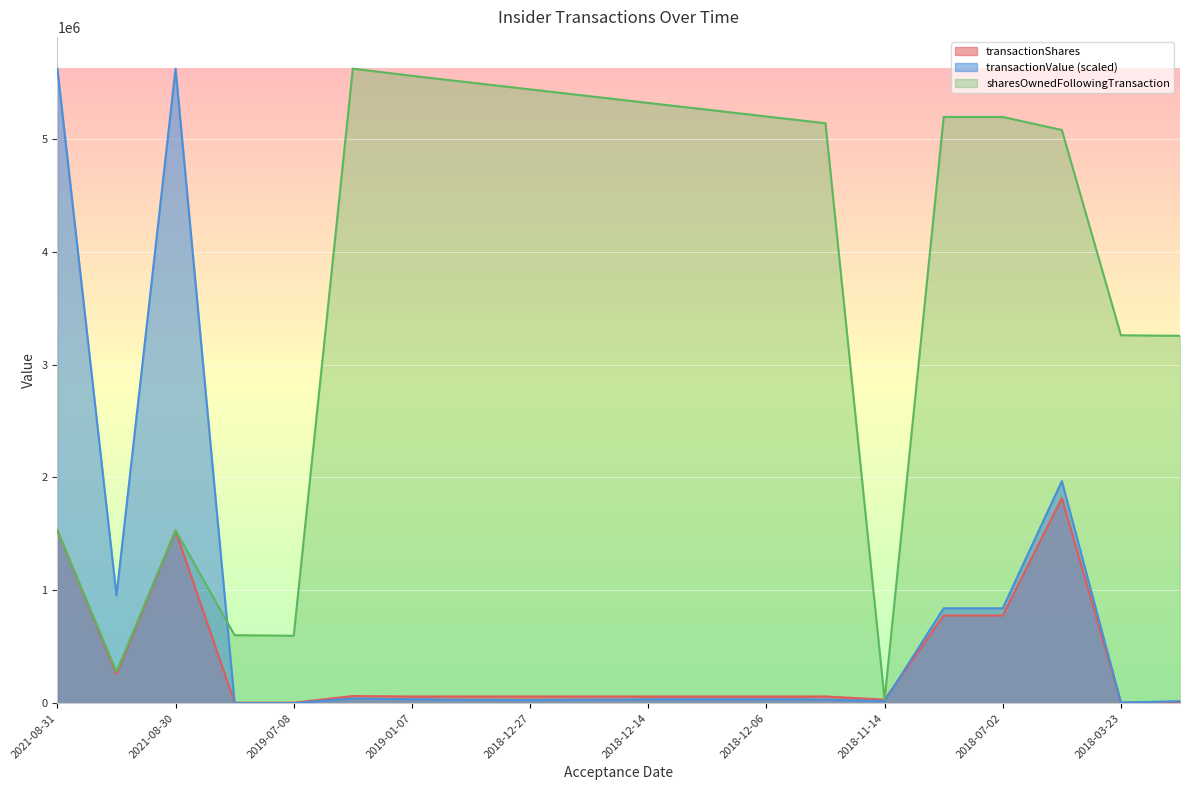

What is the maximum value for sharesOwnedFollowingTransaction?

5621835.0